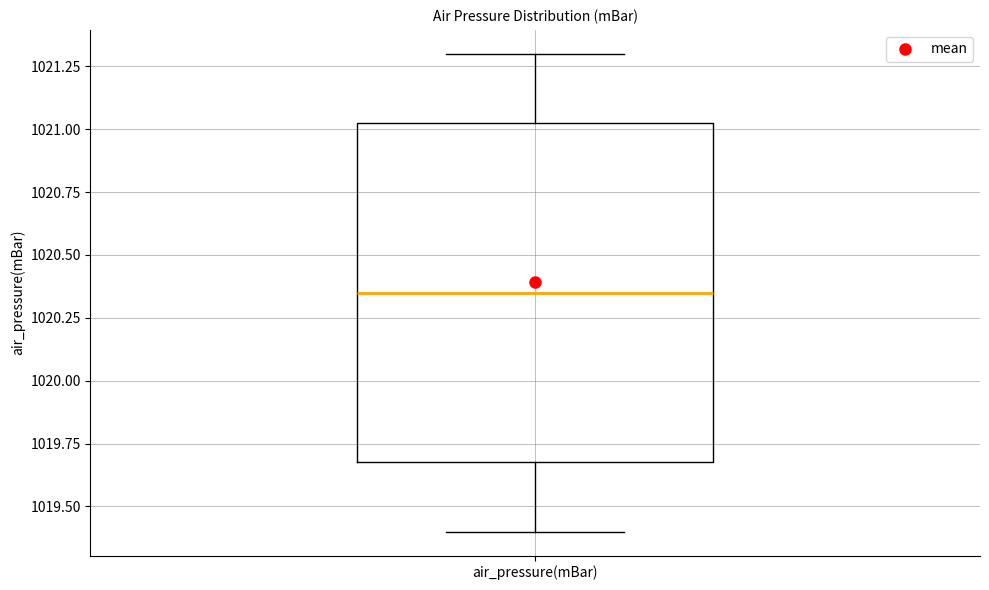

Transcribe this box plot: give where the median line is, the range the box spans, and where the two whiskers end, as read against the y-axis. The values are not printed on the chart, so give them approximately, as read against the axis.

median 1020.35, box 1019.70 to 1021.05, whiskers 1019.40 to 1021.30